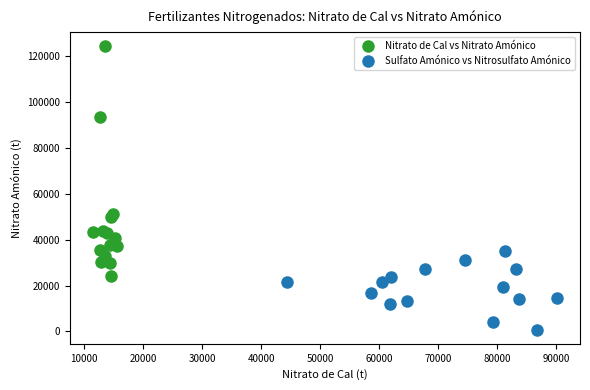

Which series has the largest Y range (max minus min)?

Nitrato de Cal vs Nitrato Amónico